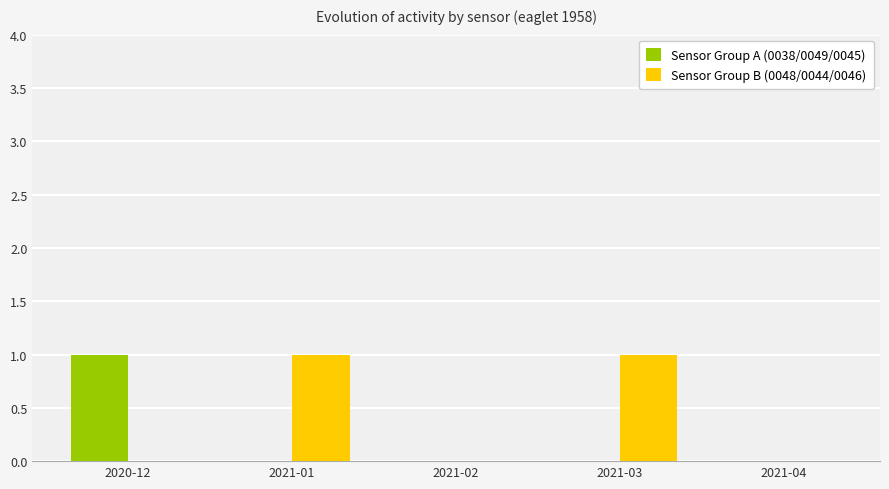

How many groups of bars are there?

5